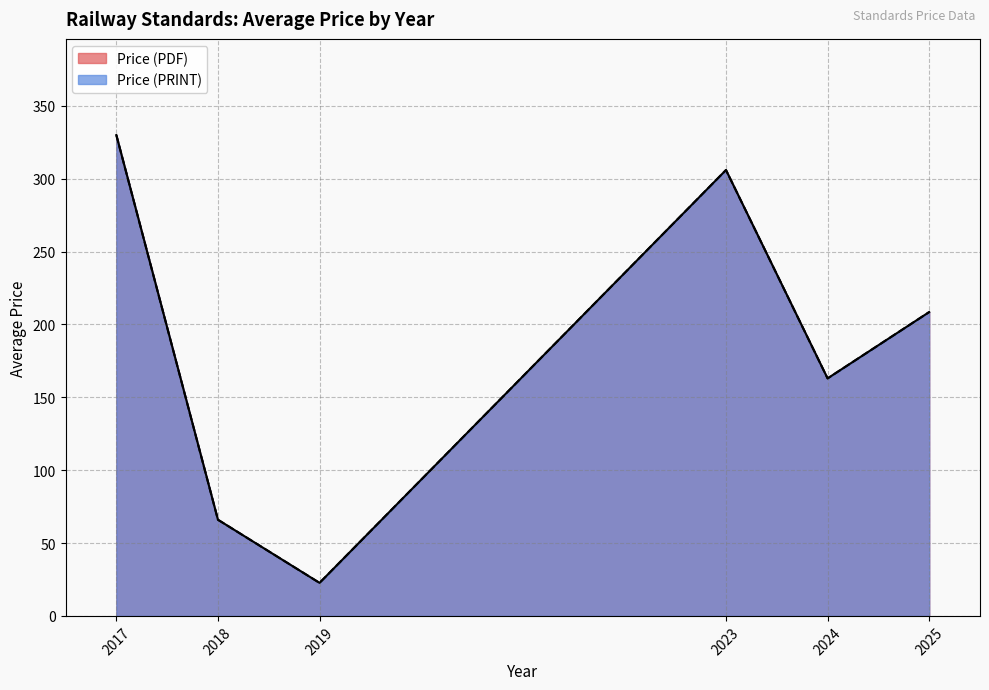

Between 1 and 33, which series saw the biggest shift?

Price (PDF)